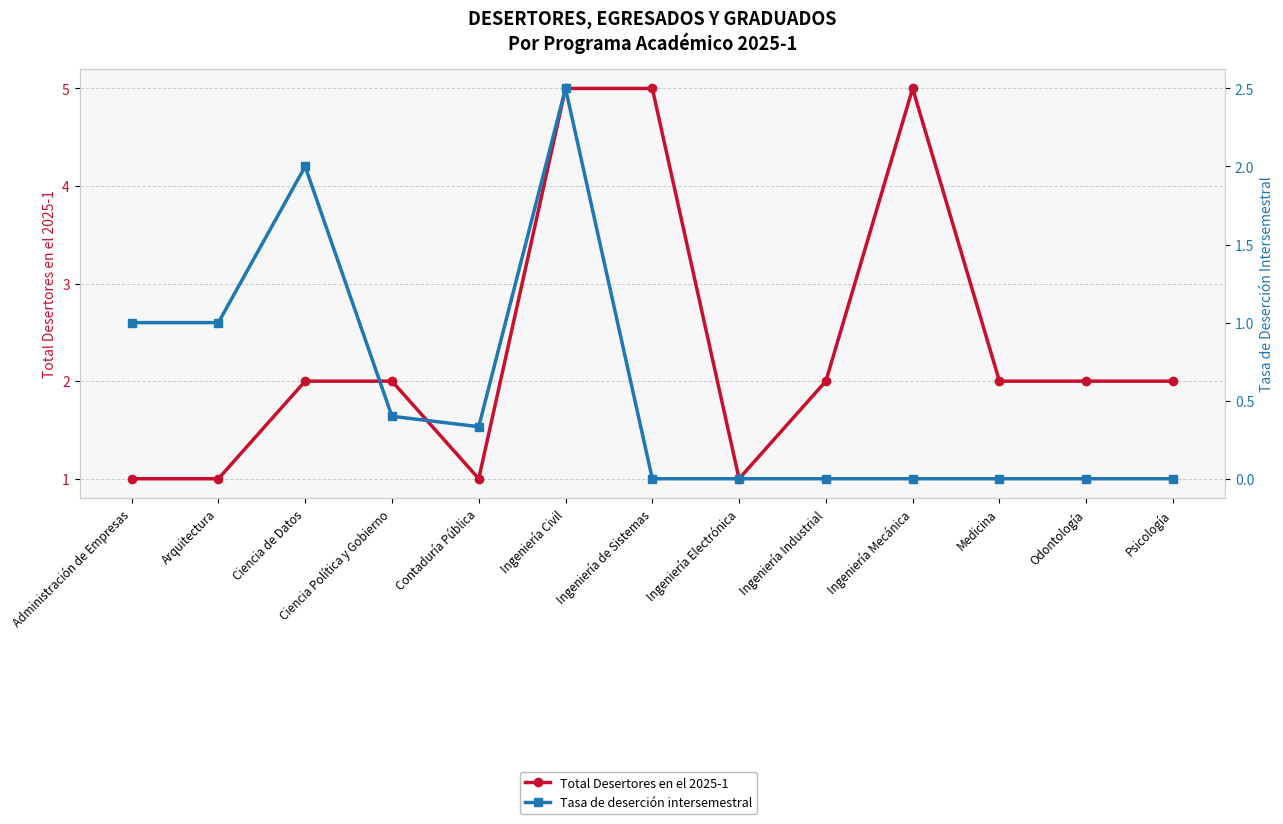

Where is the first local minimum for Tasa de deserción intersemestral?

Contaduría Pública